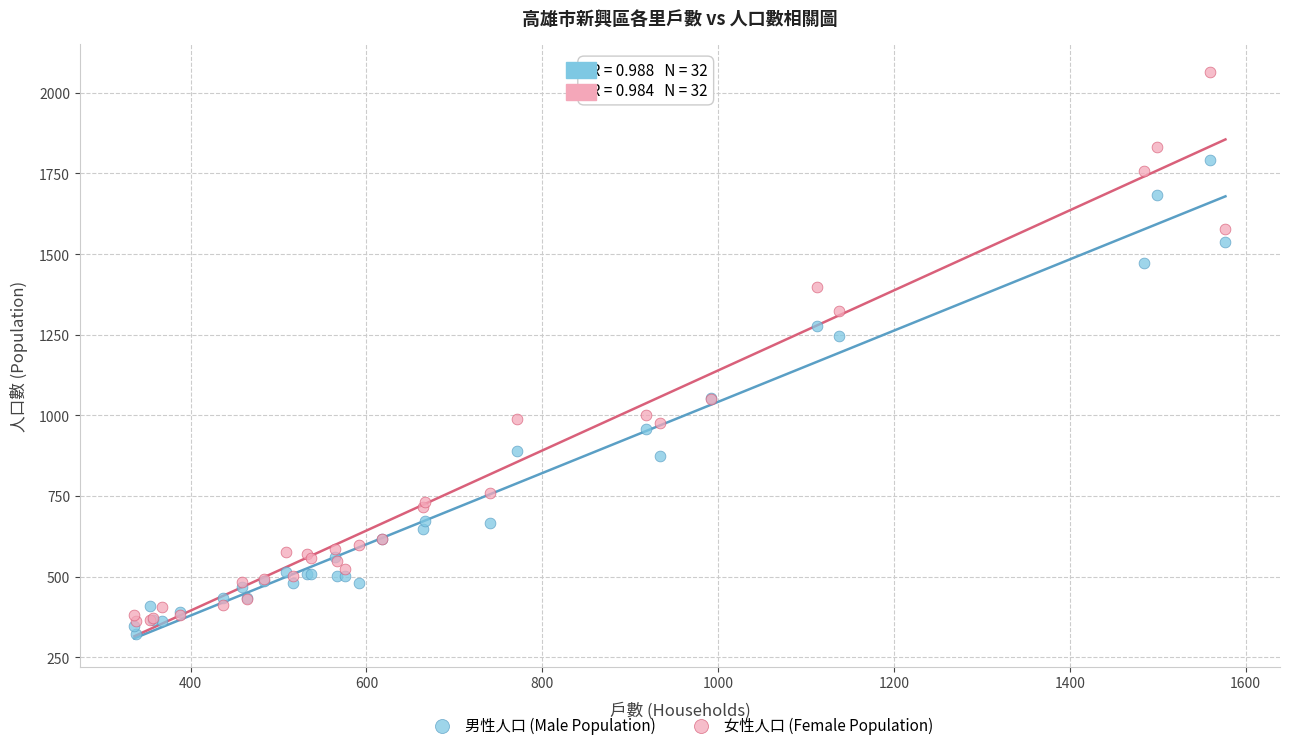

Across all series, what Y value is closest to 1193?

1247